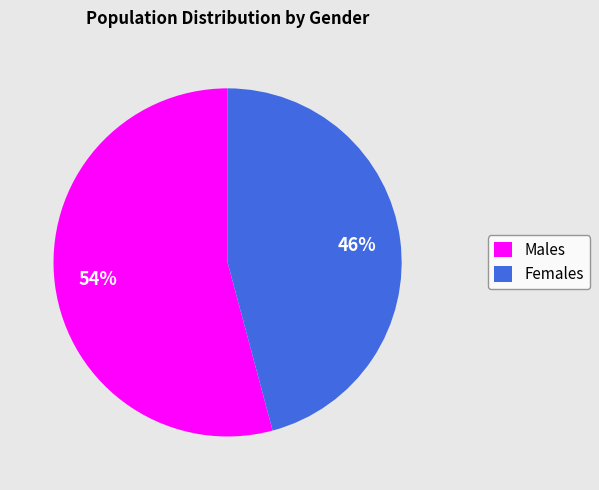

The Females slice represents 46% of the pie. True or false?

True